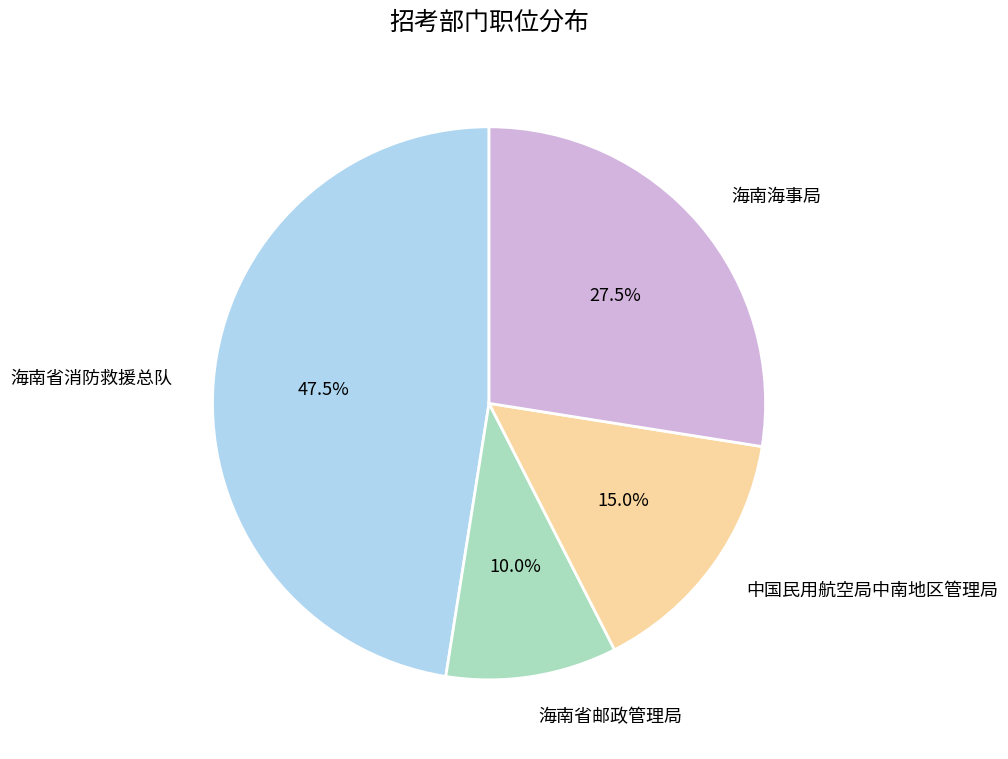

Combined, what portion of the pie is 海南海事局 and 海南省邮政管理局?

37.5%